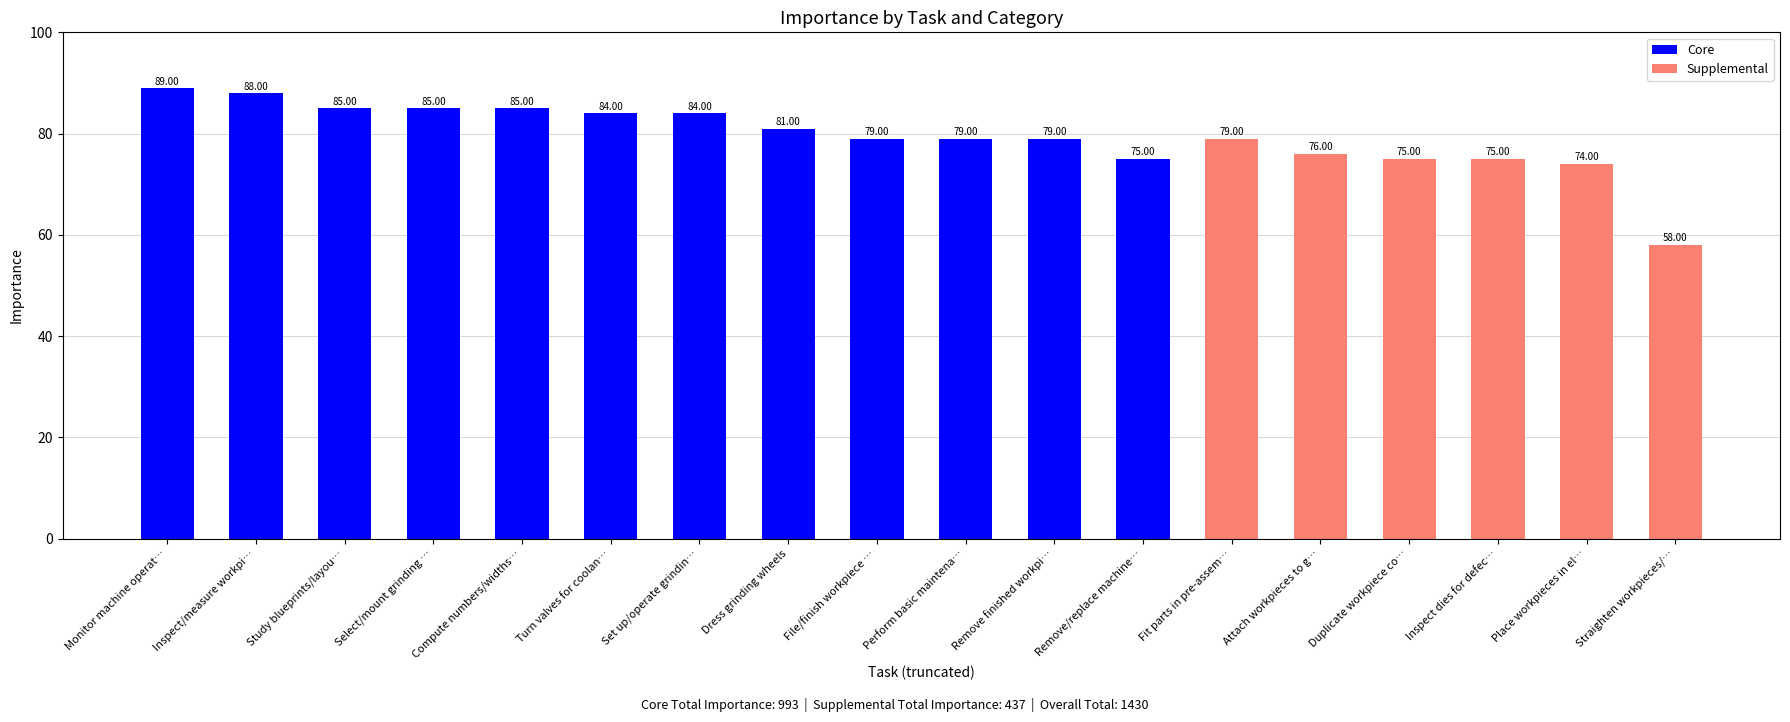

What is the approximate value at Inspect/measure workpi…, to the nearest 5?

90